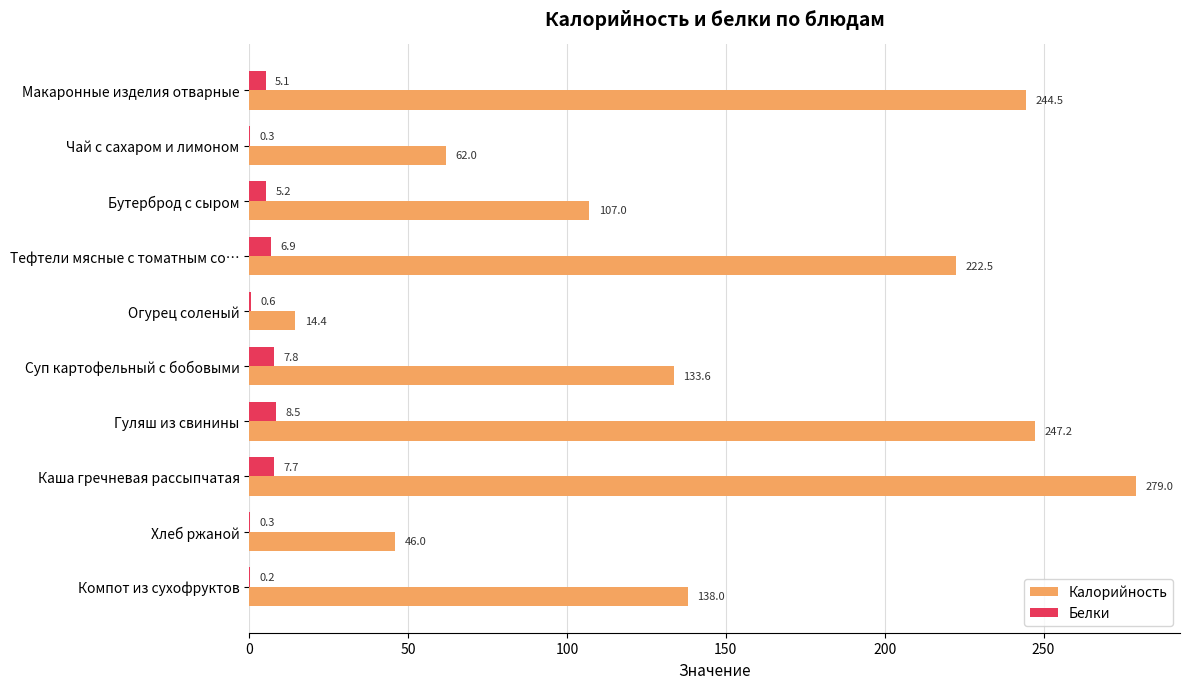

What are all the series names shown in the legend?

Калорийность, Белки